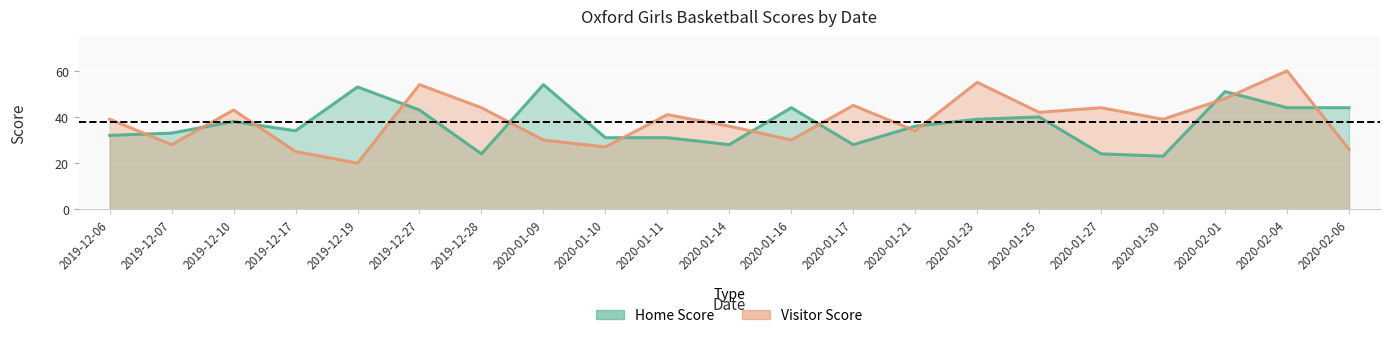

What is the greatest value displayed?

60